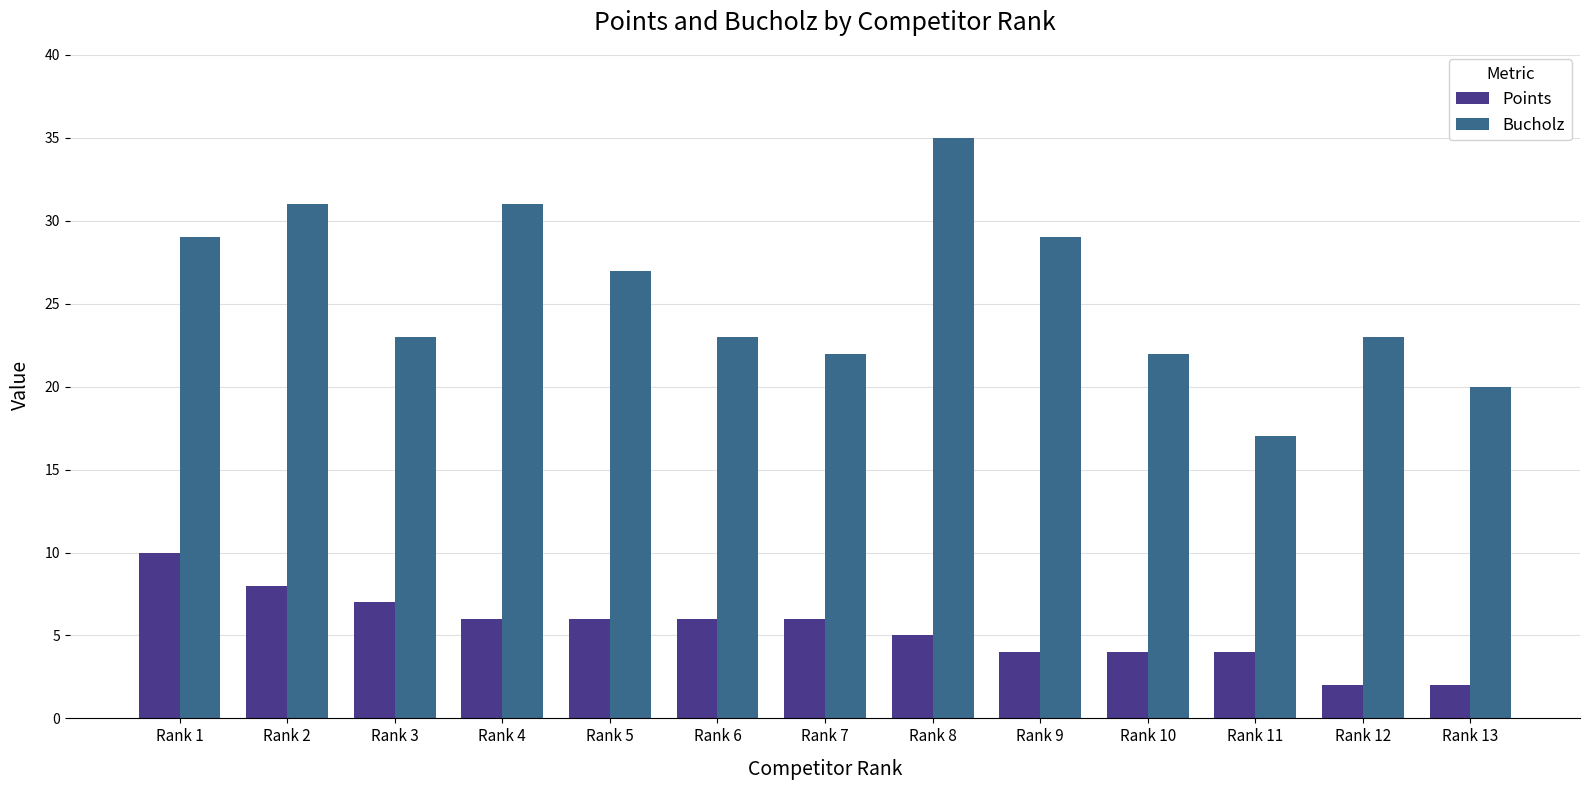

What is the difference between the second highest and minimum values in the Points series?

6